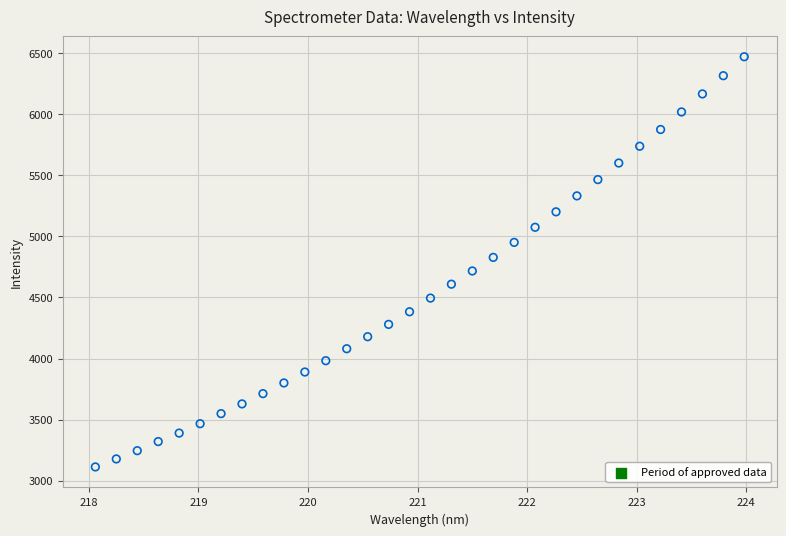

What is the range of X values (max minus min)?

5.9